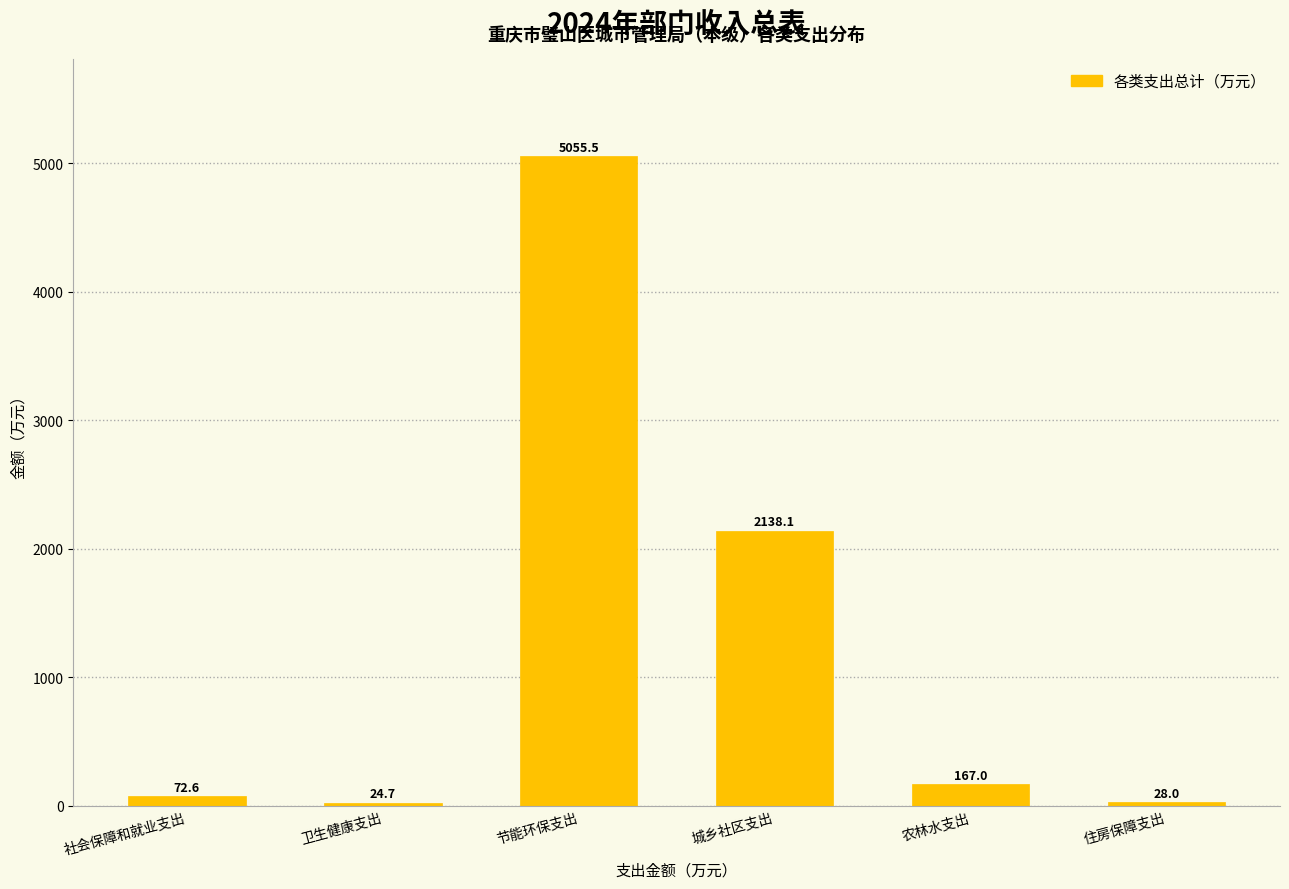

Reading right to left, extract all data points from this chart.

28.0	167.0	2138.1	5055.5	24.7	72.6